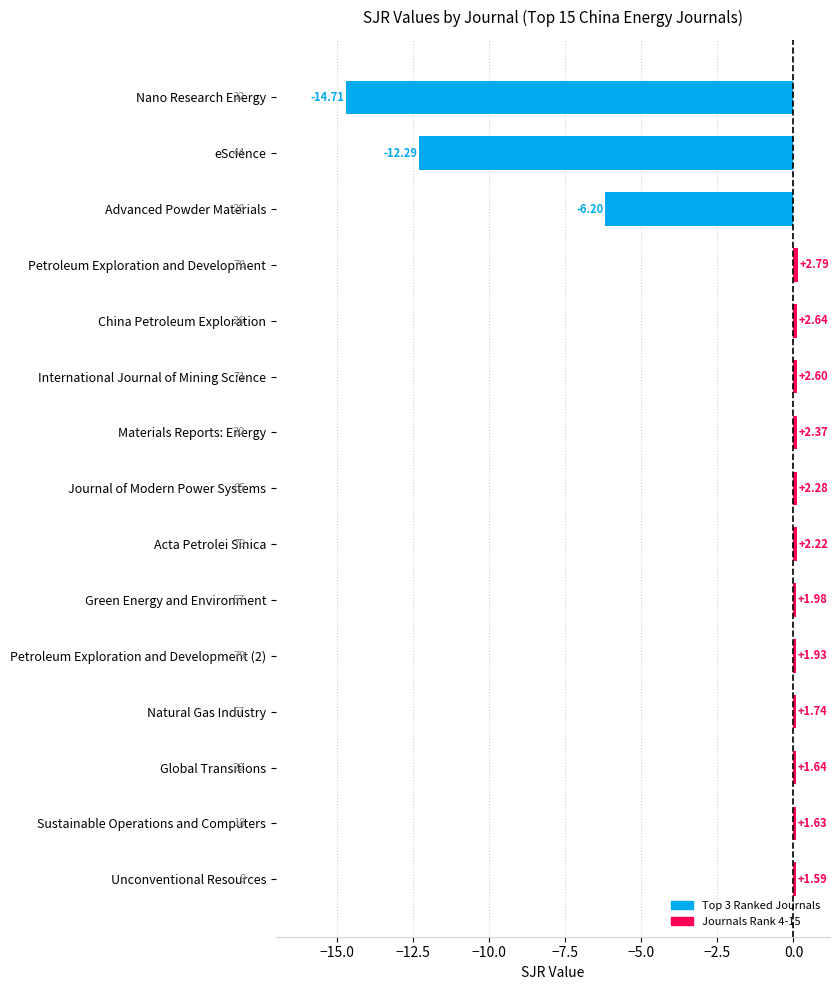

How many values exceed 0?

12